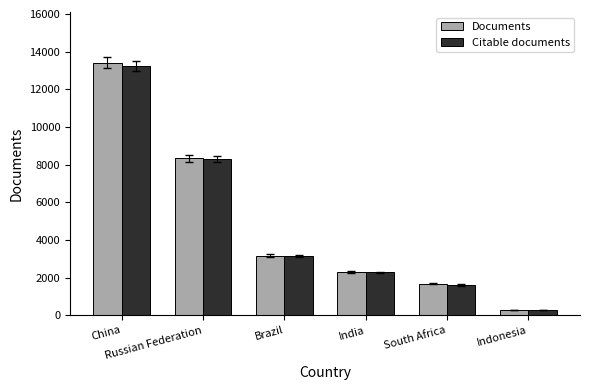

What is the difference between the maximum and minimum values in the Citable documents series?

12978